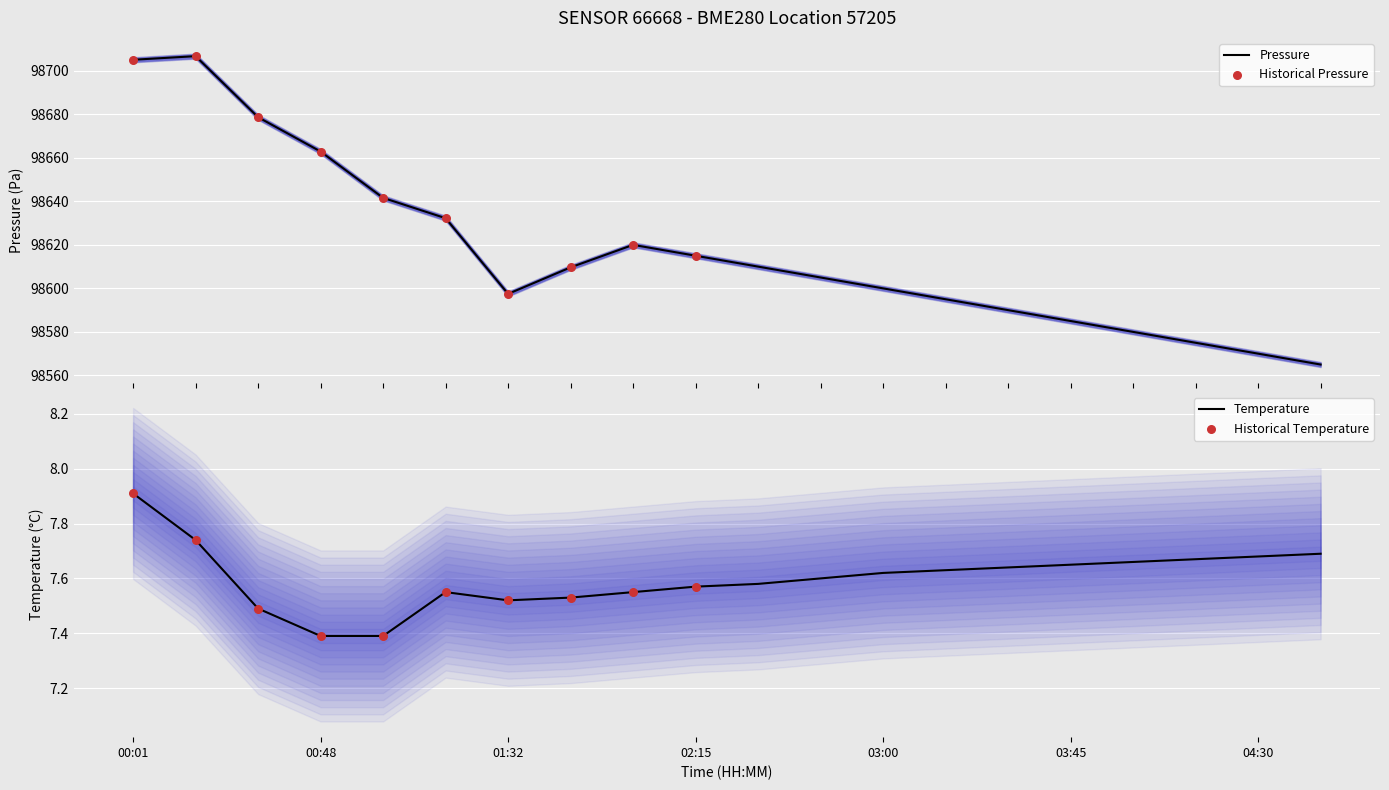

What are all the series names shown in the legend?

pressure, temperature